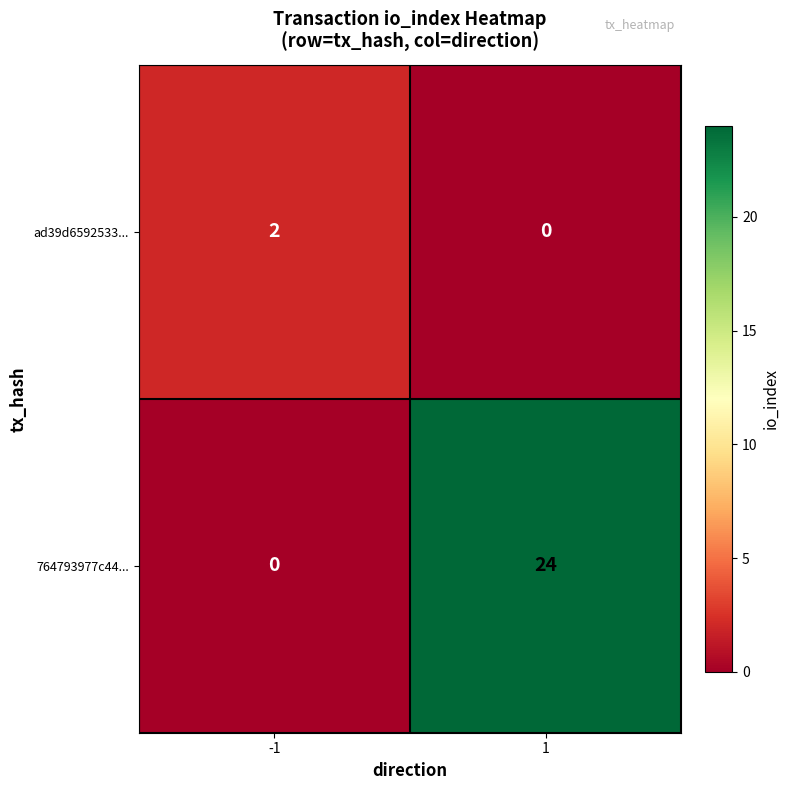

The 764793977c44... series shows 0 at -1. True or false?

True